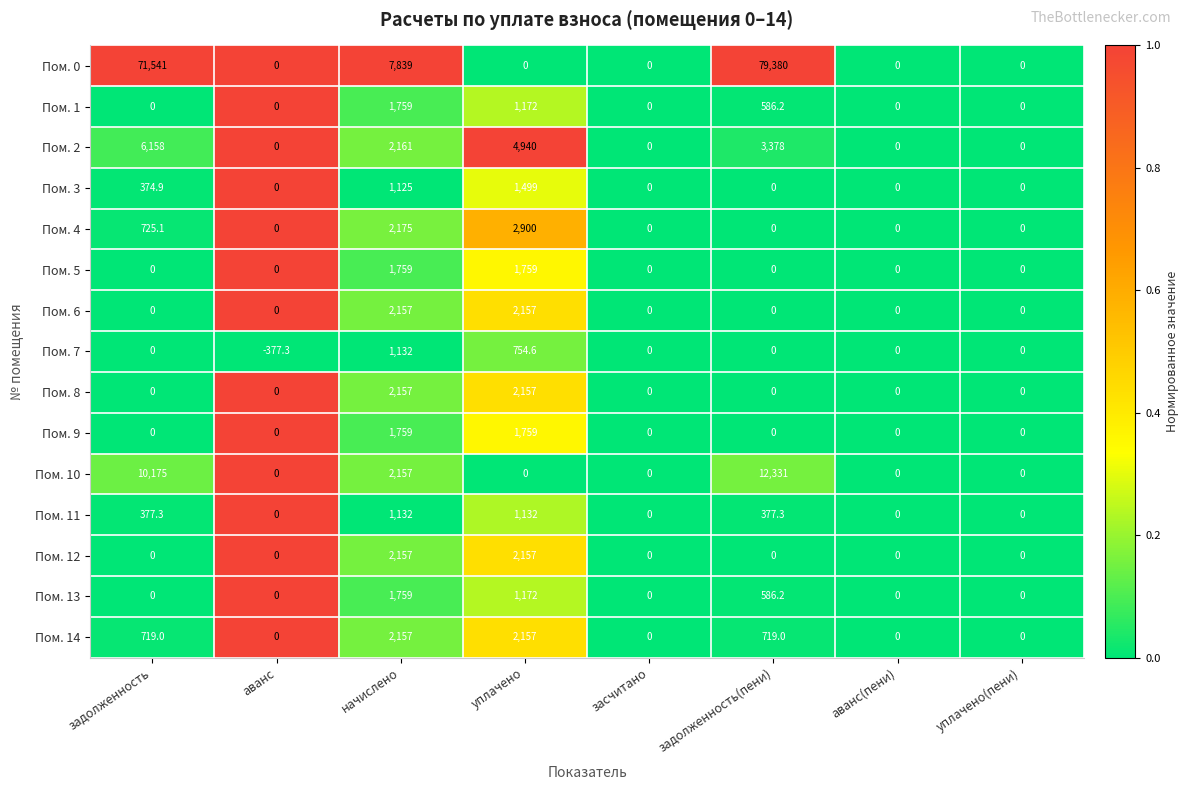

How many categories are shown in the chart?

8